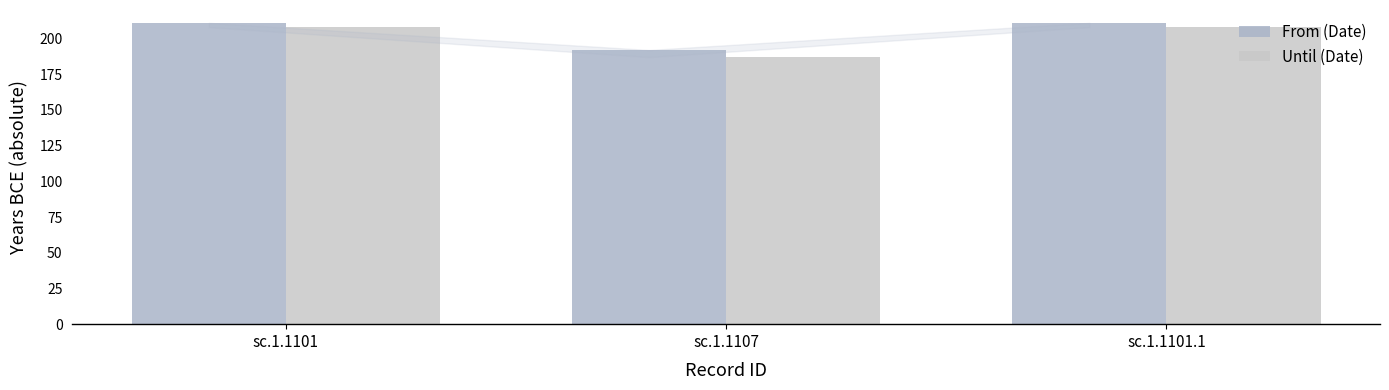

Reading right to left, transcribe all the data shown in this chart.

From (Date): sc.1.1101.1=211	sc.1.1107=192	sc.1.1101=211
Until (Date): sc.1.1101.1=208	sc.1.1107=187	sc.1.1101=208